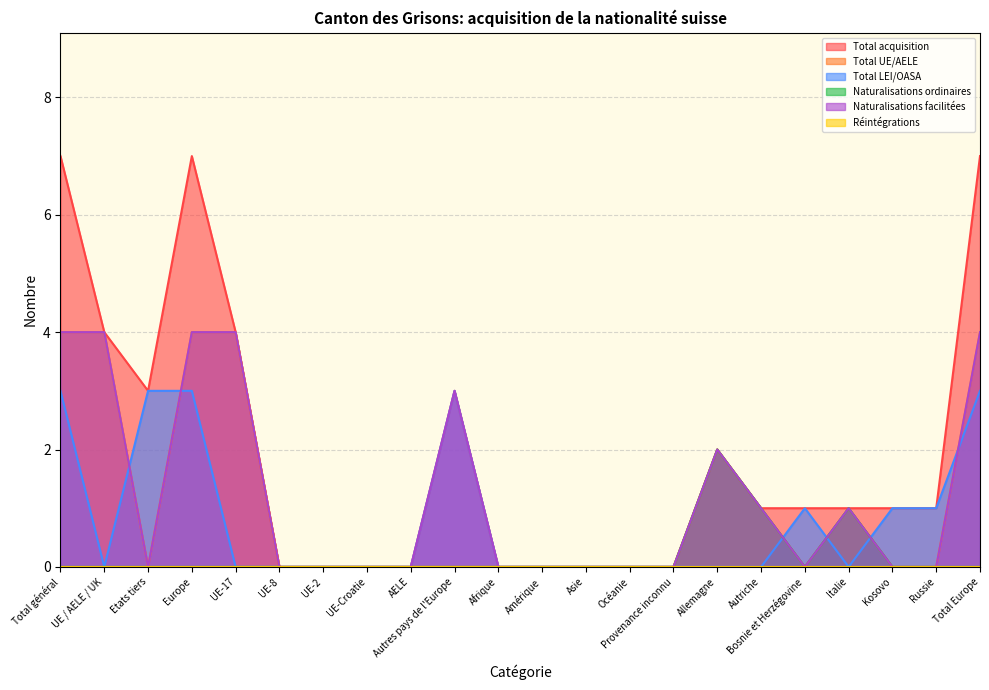

True or false: Total acquisition and Total UE/AELE intersect in this chart.

False